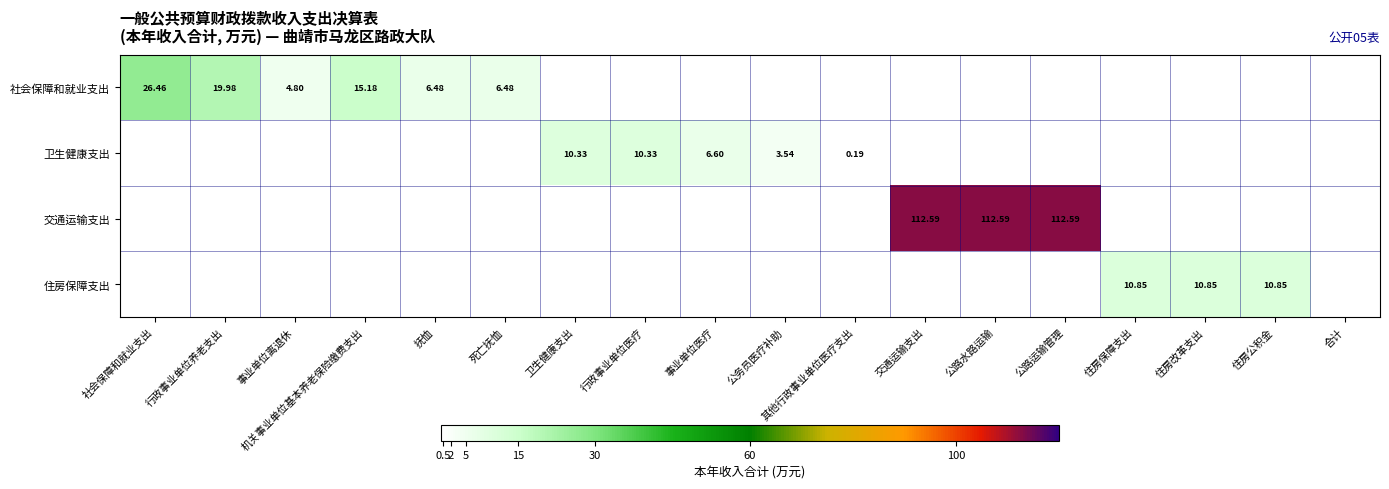

What is the difference between the second highest and minimum values in the 社会保障和就业支出 series?

20.0